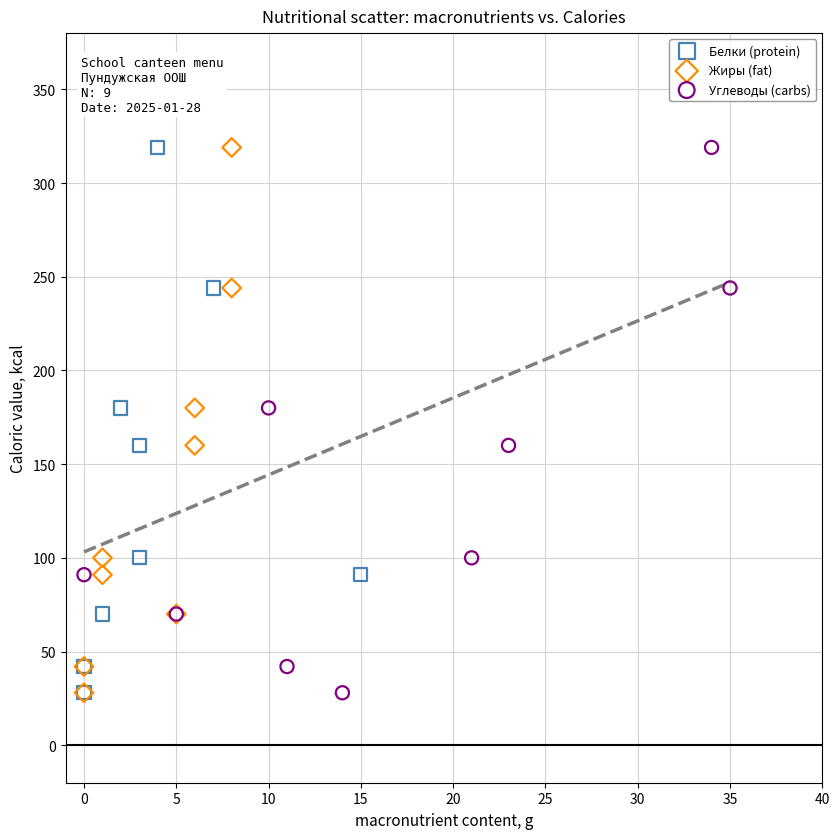

What are all the series names shown in the legend?

Белки (protein), Жиры (fat), Углеводы (carbs)